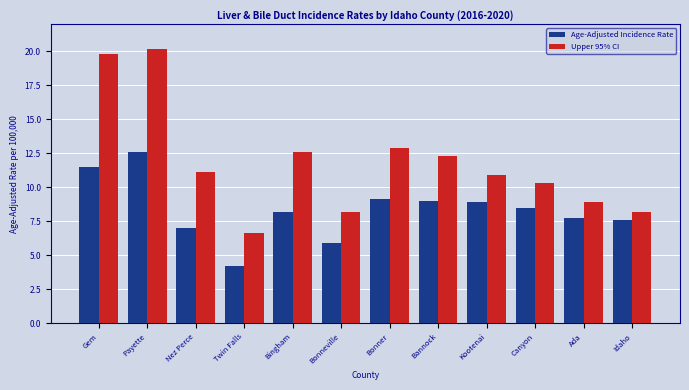

Reading left to right, extract all data points from this chart.

Age-Adjusted Incidence Rate: 11.5	12.6	7.0	4.2	8.2	5.9	9.1	9.0	8.9	8.5	7.7	7.6
Upper 95% CI: 19.8	20.2	11.1	6.6	12.6	8.2	12.9	12.3	10.9	10.3	8.9	8.2